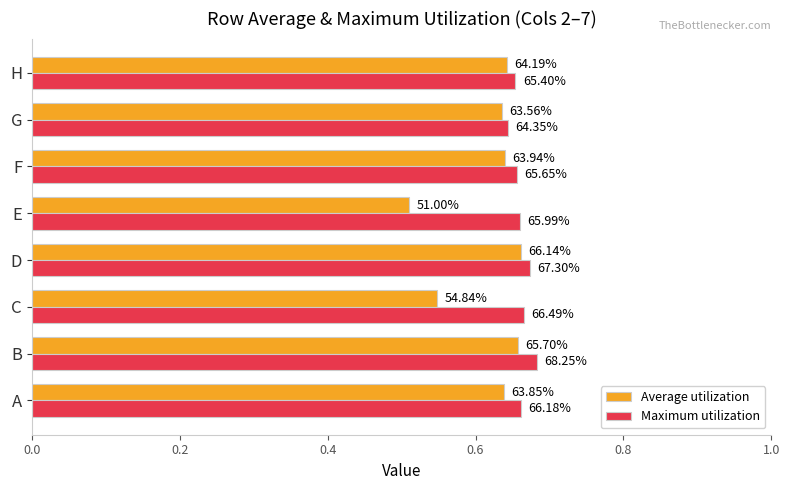

Reading left to right, what are all the values shown in this chart?

Average utilization: 0.6	0.7	0.5	0.7	0.5	0.6	0.6	0.6
Maximum utilization: 0.7	0.7	0.7	0.7	0.7	0.7	0.6	0.7